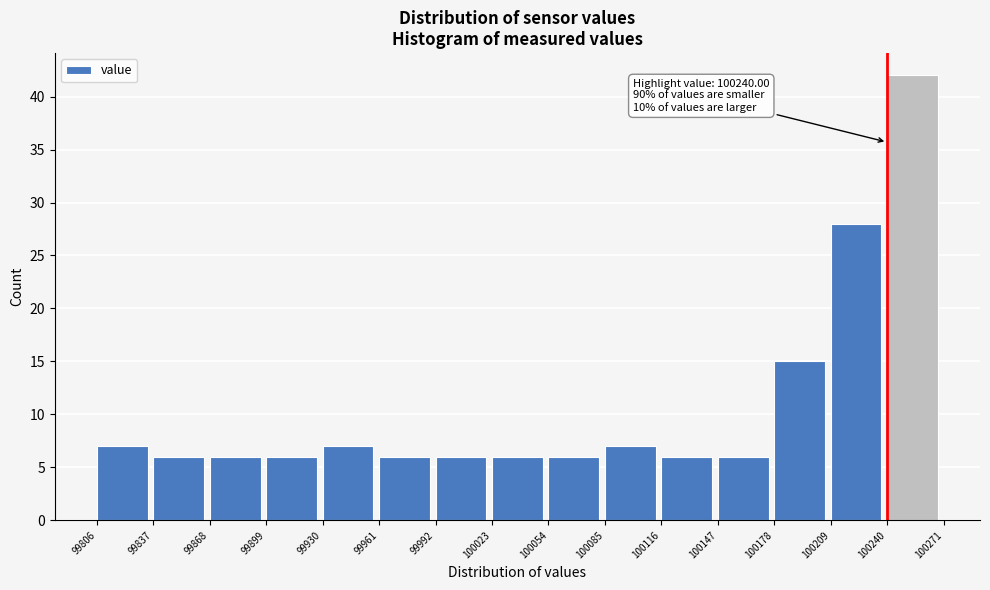

Which range on the x-axis has the tallest bar?

100240 to 100271